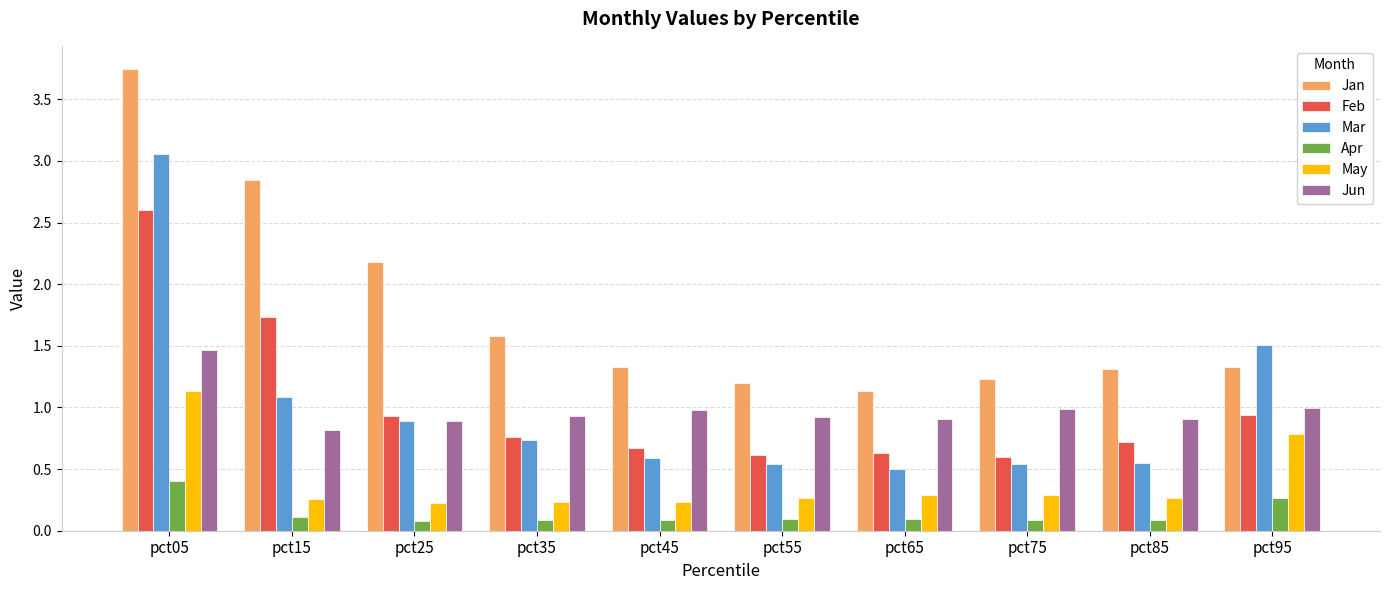

At pct05, list the series in order from largest to smallest.

Jan, Mar, Feb, Jun, May, Apr